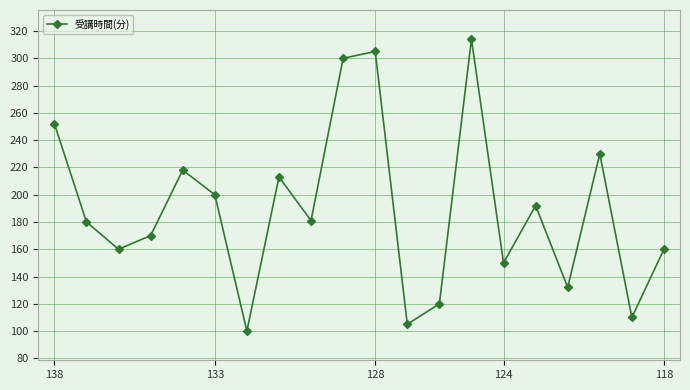

What is the value of the 14th point from the left?

314